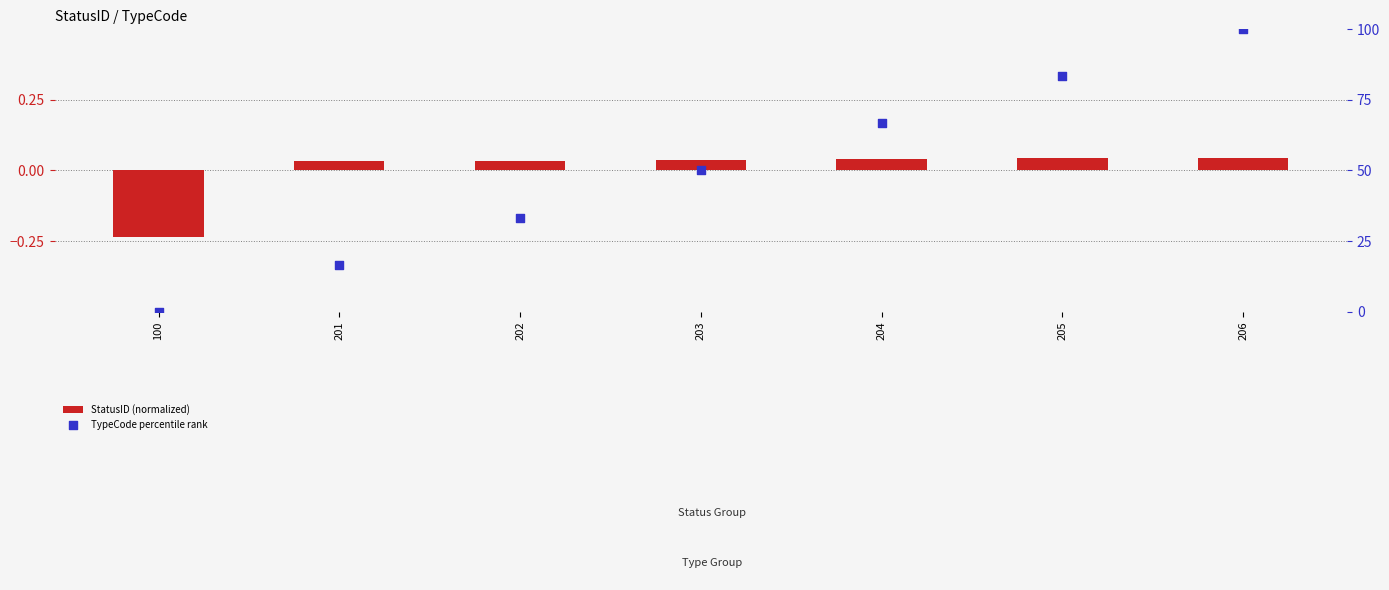

Which series has the widest spread of Y values?

TypeCode percentile rank